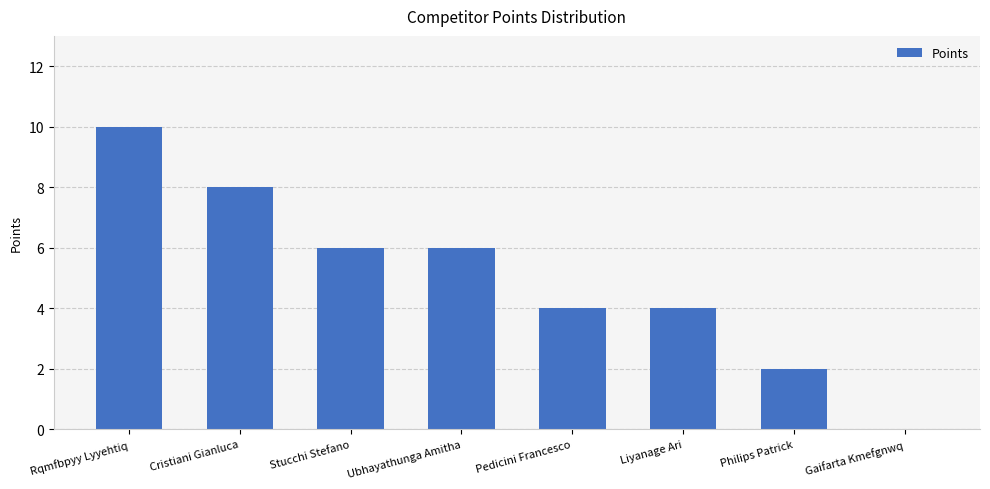

Reading left to right, extract all data points from this chart.

10	8	6	6	4	4	2	0